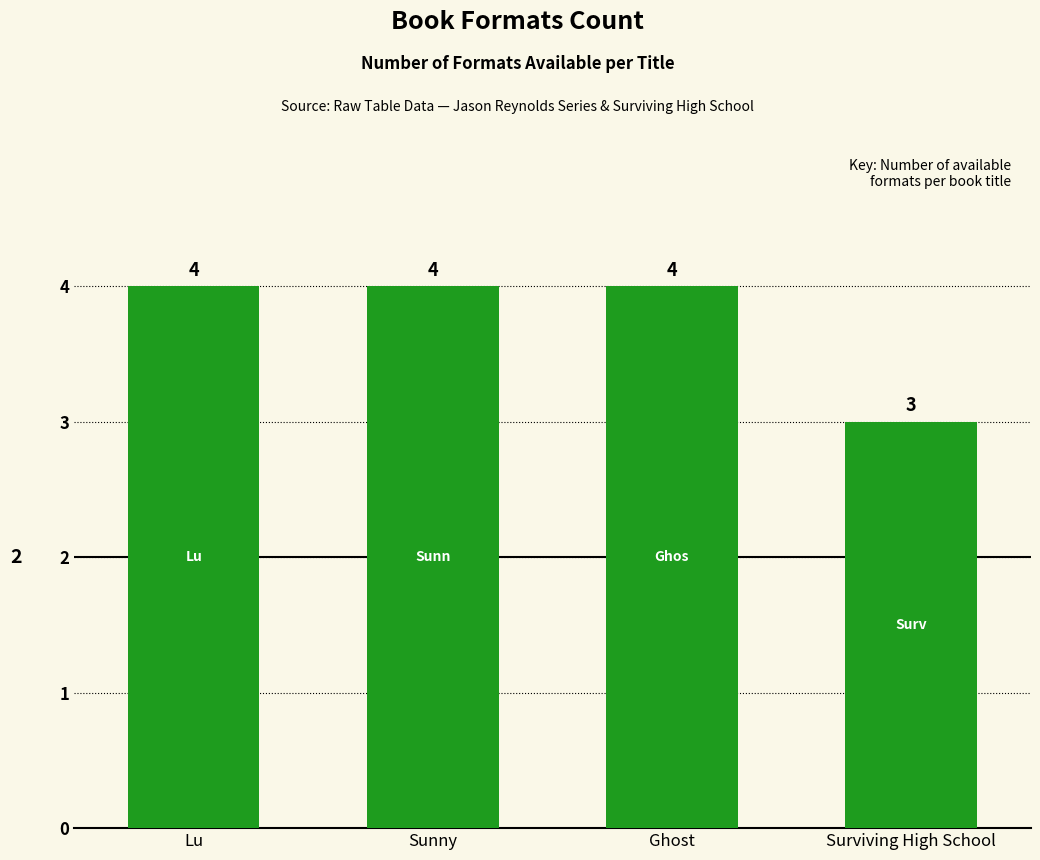

What is the sum of the values at Surviving High School and Sunny?

7